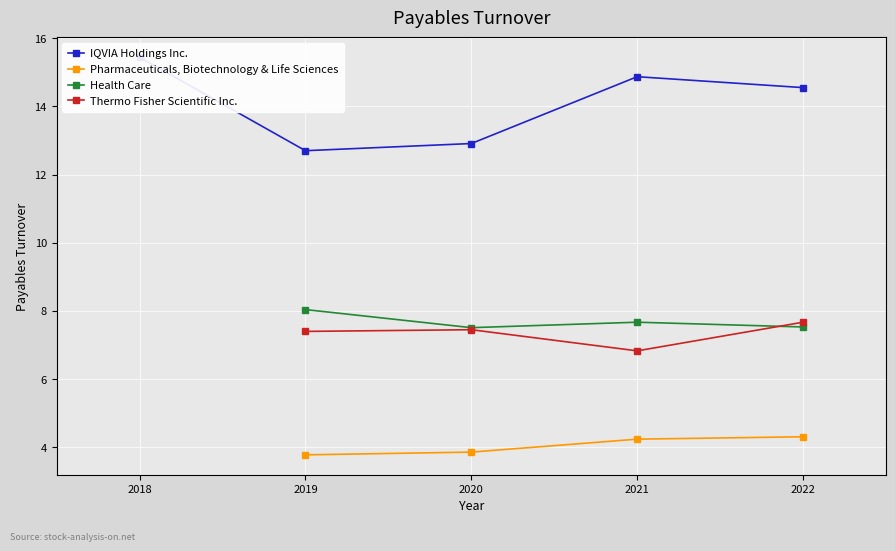

Which category has the highest value in the Health Care series?

2019